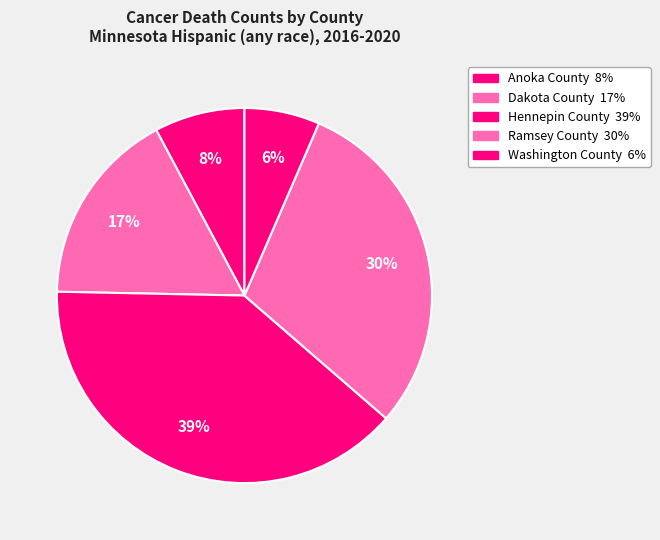

How many slices are in this pie chart?

5